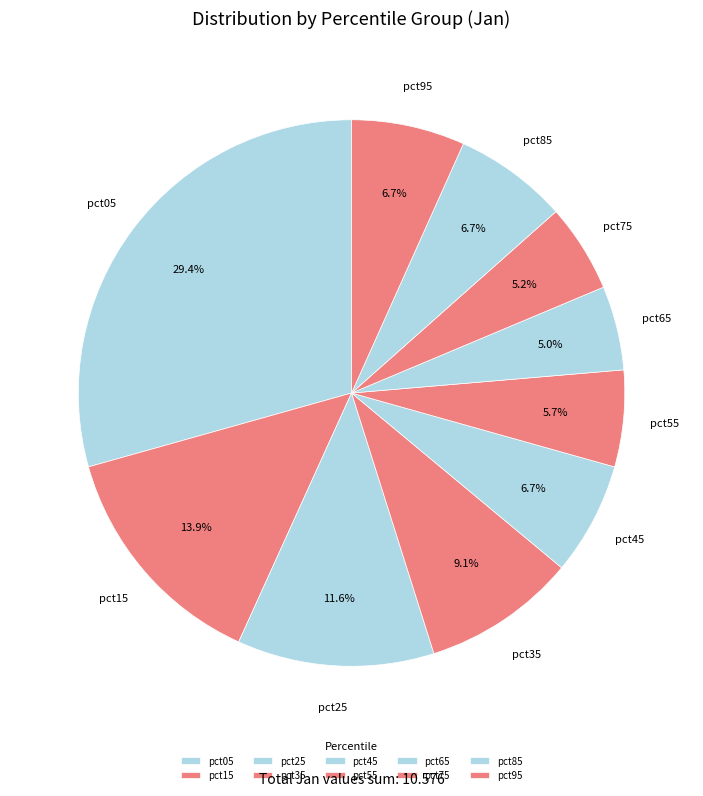

Combined, what portion of the pie is pct65 and pct25?

16.6%